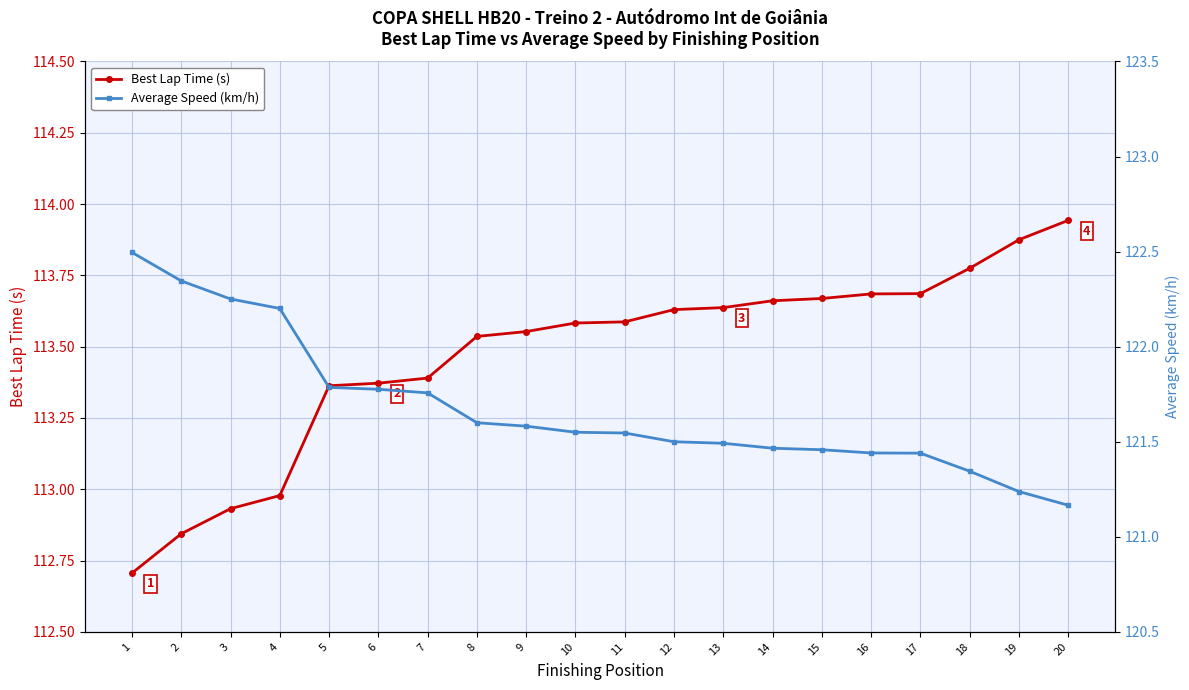

True or false: Average Speed (km/h) and Best Lap Time (s) intersect in this chart.

False